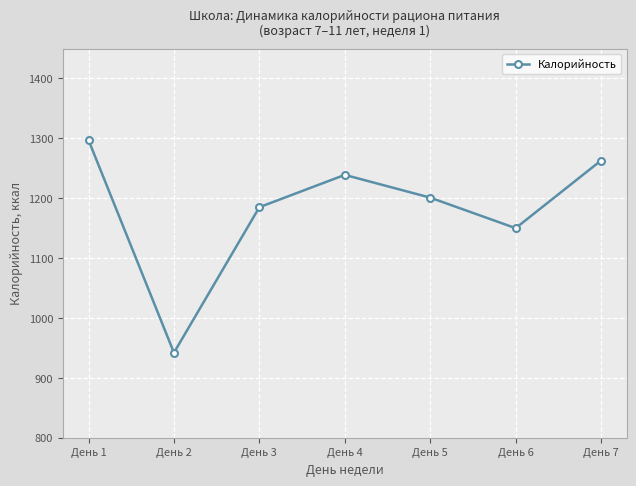

True or false: the data shows 501 at День 6.

False